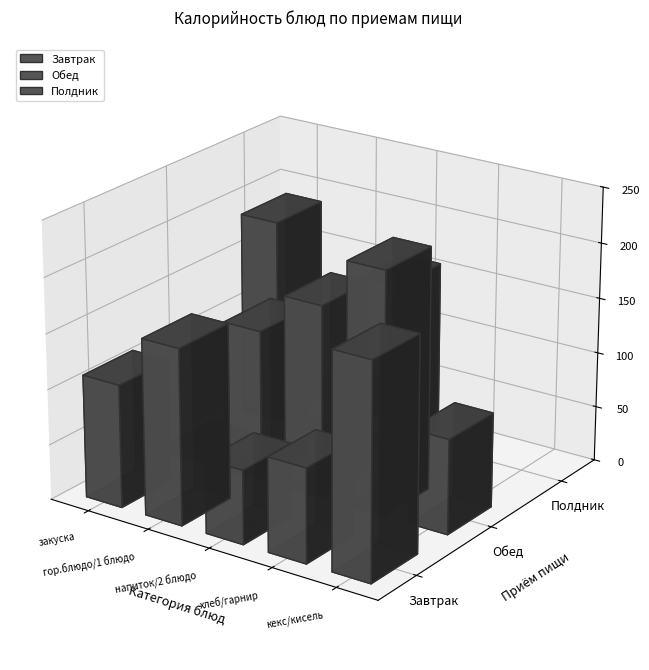

What position from the right is напиток/2 блюдо?

3